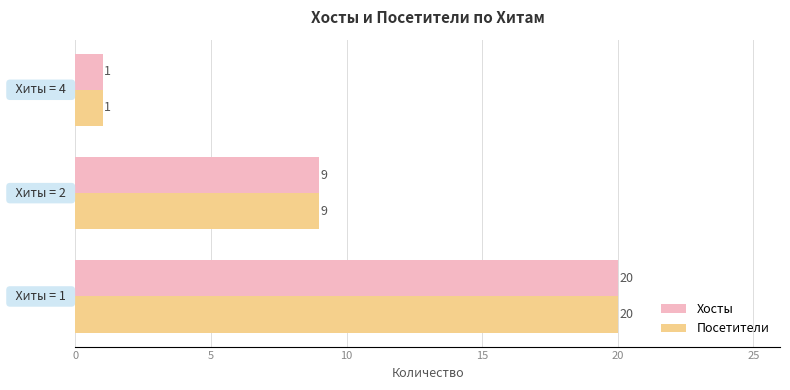

How many categories are shown in the chart?

3